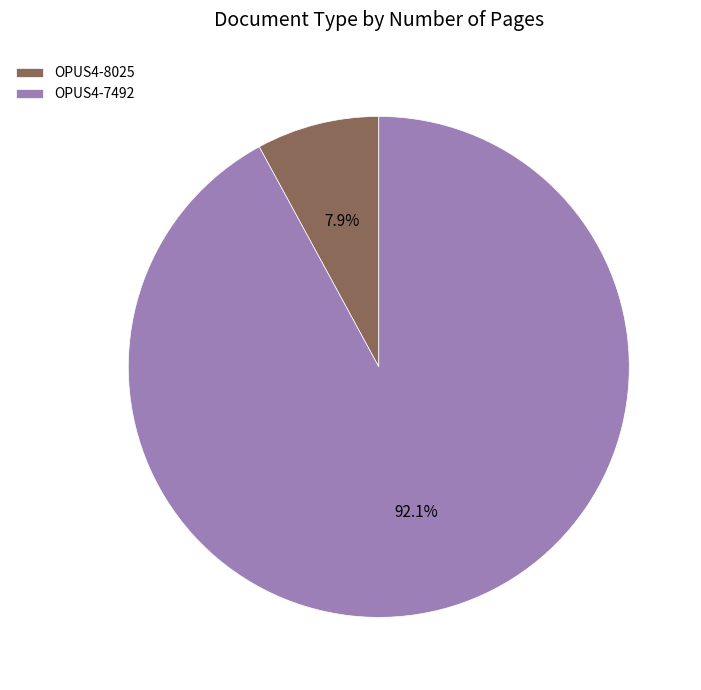

To the nearest percent, what is the difference between the largest and smallest slice percentages?

84%